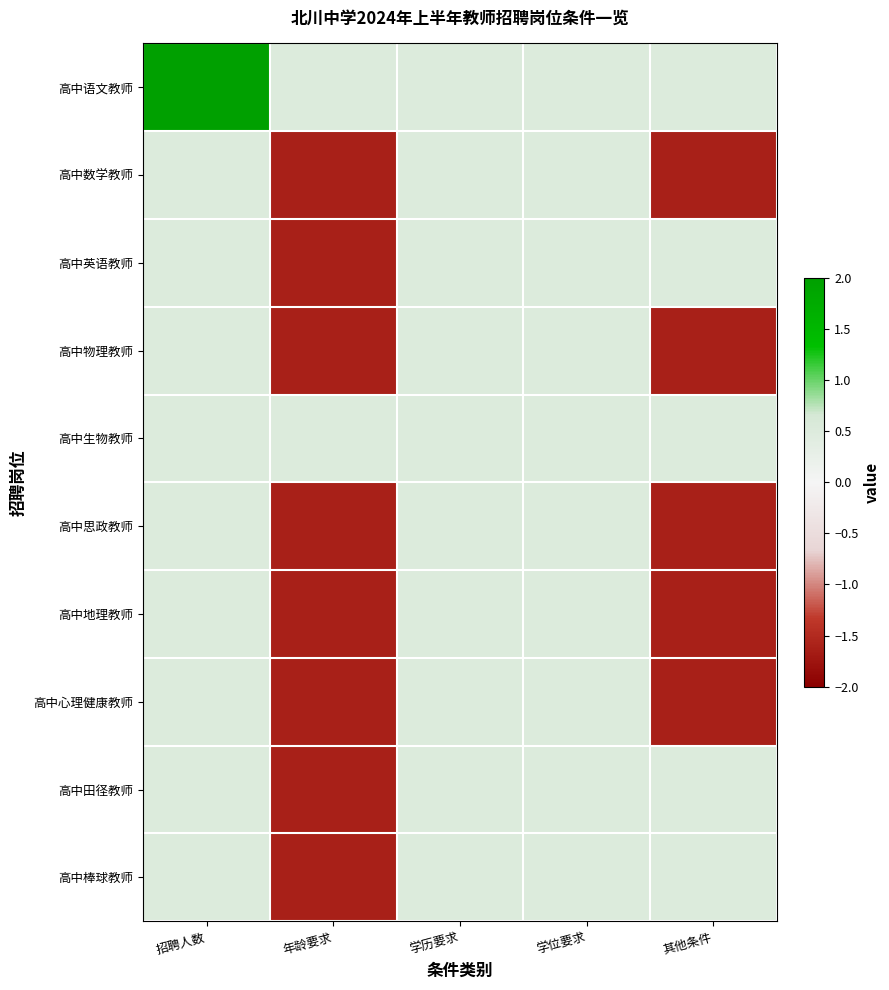

Reading right to left, what are all the values shown in this chart?

高中语文教师: 其他条件=0.5	学位要求=0.5	学历要求=0.5	年龄要求=0.5	招聘人数=2.6
高中数学教师: 其他条件=-1.6	学位要求=0.5	学历要求=0.5	年龄要求=-1.6	招聘人数=0.5
高中英语教师: 其他条件=0.5	学位要求=0.5	学历要求=0.5	年龄要求=-1.6	招聘人数=0.5
高中物理教师: 其他条件=-1.6	学位要求=0.5	学历要求=0.5	年龄要求=-1.6	招聘人数=0.5
高中生物教师: 其他条件=0.5	学位要求=0.5	学历要求=0.5	年龄要求=0.5	招聘人数=0.5
高中思政教师: 其他条件=-1.6	学位要求=0.5	学历要求=0.5	年龄要求=-1.6	招聘人数=0.5
高中地理教师: 其他条件=-1.6	学位要求=0.5	学历要求=0.5	年龄要求=-1.6	招聘人数=0.5
高中心理健康教师: 其他条件=-1.6	学位要求=0.5	学历要求=0.5	年龄要求=-1.6	招聘人数=0.5
高中田径教师: 其他条件=0.5	学位要求=0.5	学历要求=0.5	年龄要求=-1.6	招聘人数=0.5
高中棒球教师: 其他条件=0.5	学位要求=0.5	学历要求=0.5	年龄要求=-1.6	招聘人数=0.5